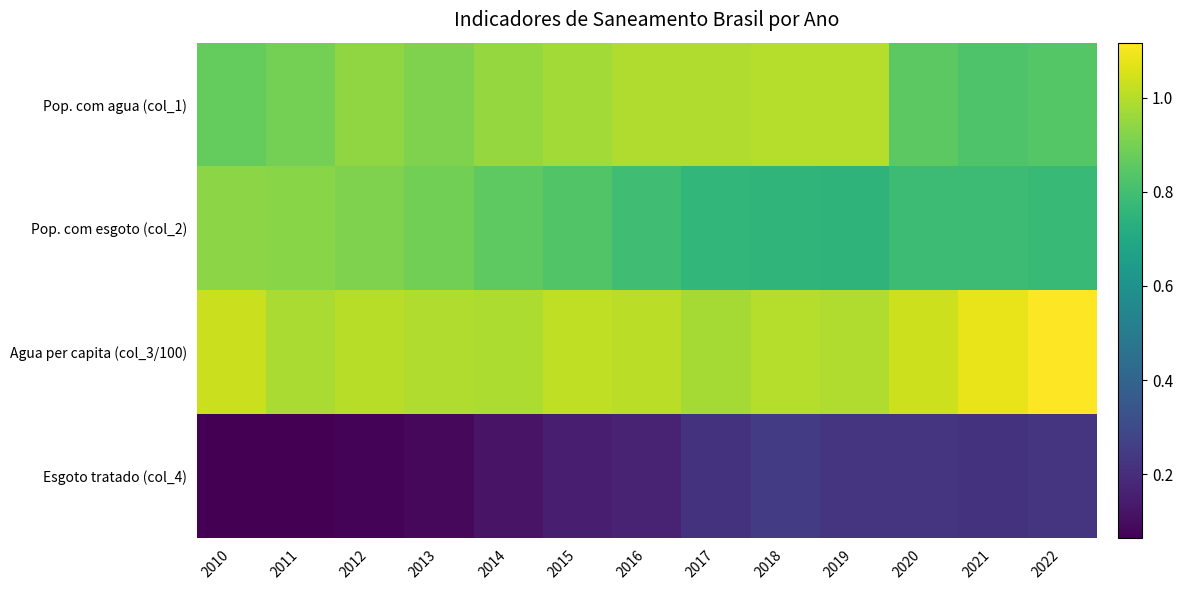

Which series has the widest spread of values?

Esgoto tratado (col_4)